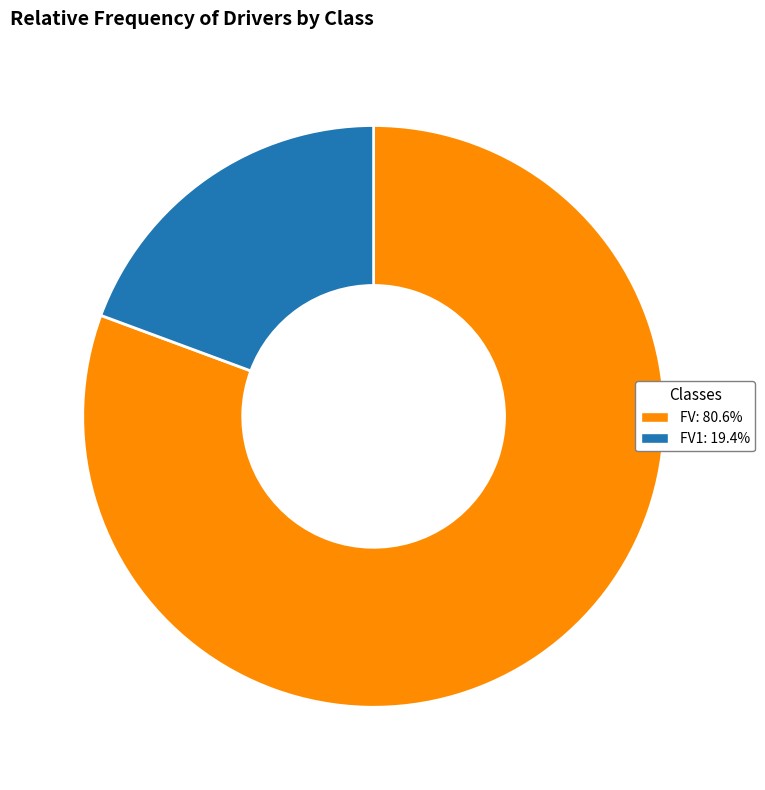

Does FV: 80.6% account for over 50% of the chart?

Yes